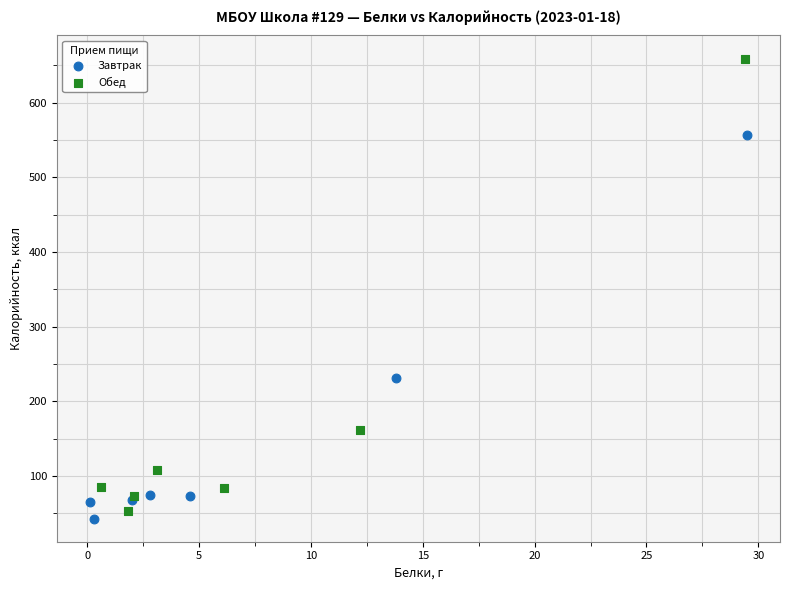

What are all the series names shown in the legend?

Завтрак, Обед